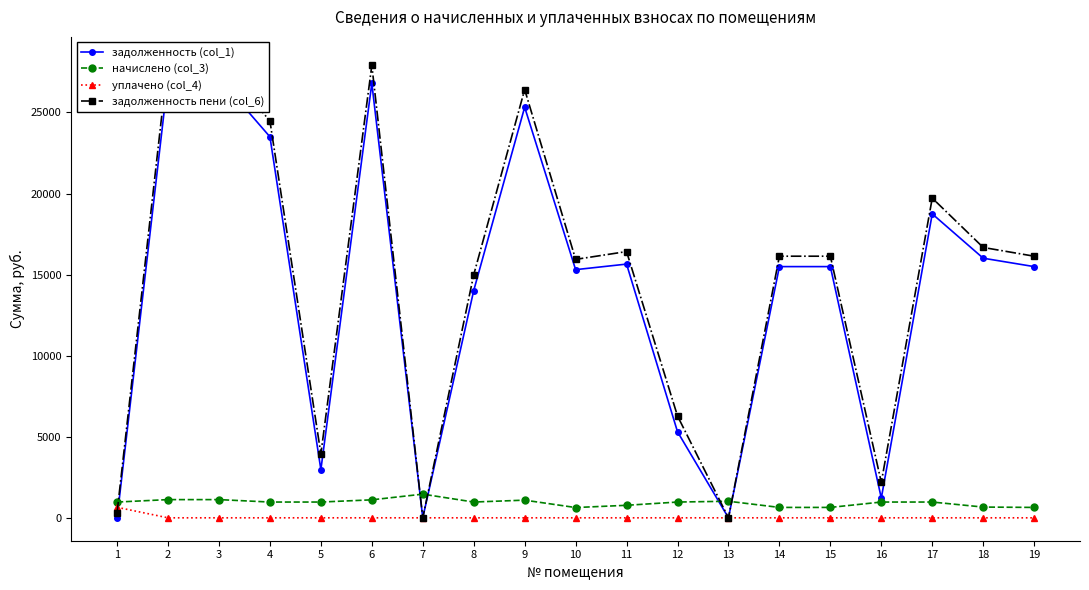

What are all the series names shown in the legend?

задолженность (col_1), начислено (col_3), уплачено (col_4), задолженность пени (col_6)